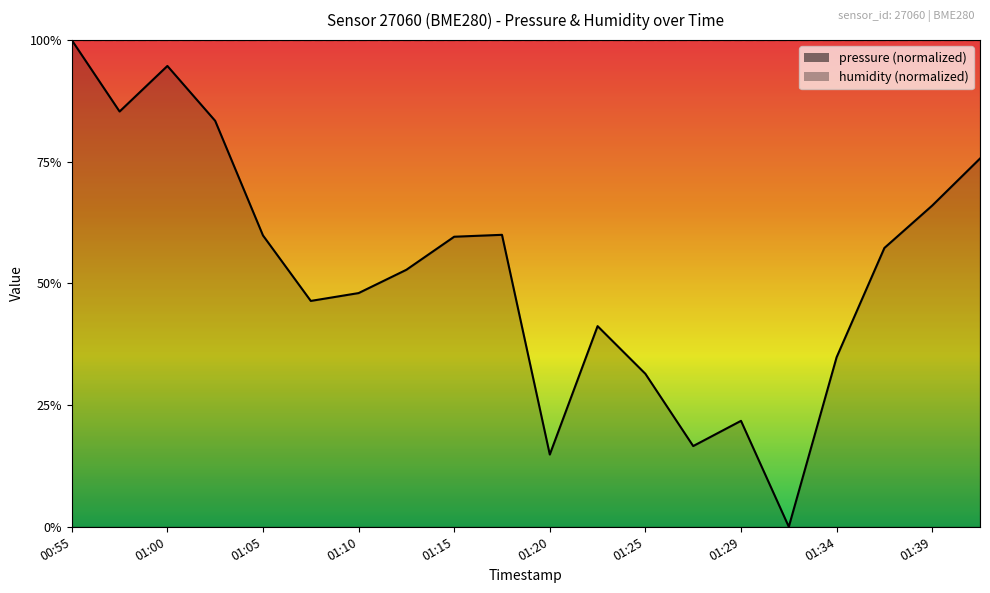

Is it true that the value at 01:08 is 0.5?

True